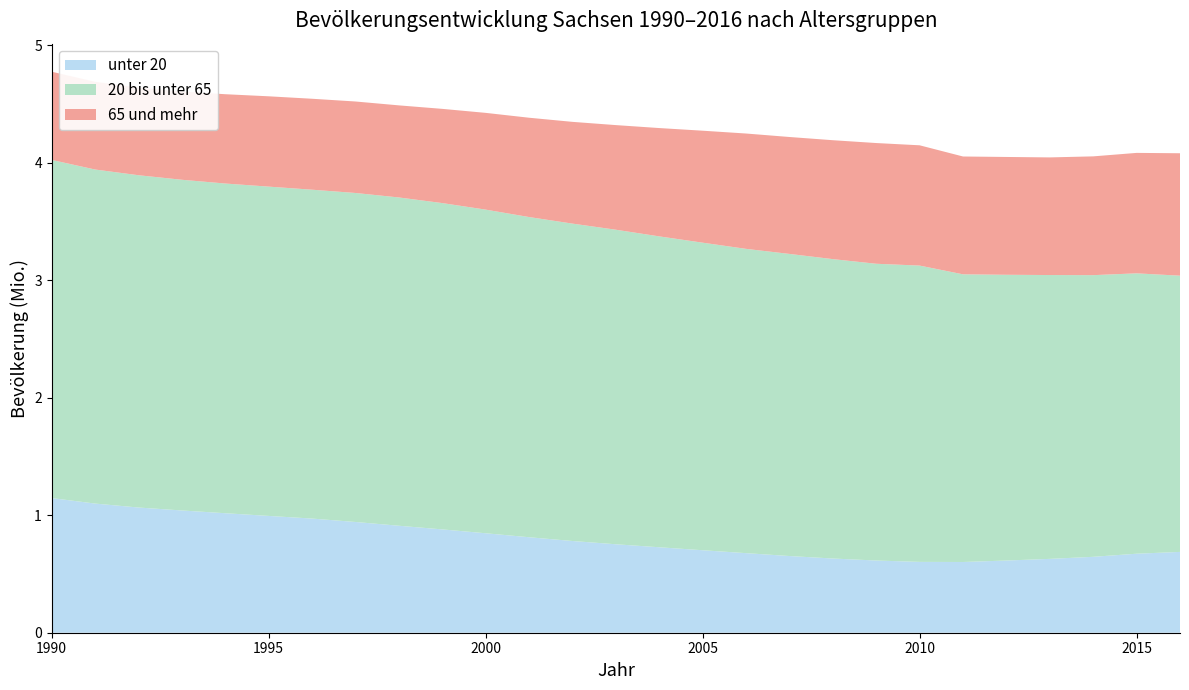

Reading left to right, what are all the values shown in this chart?

unter 20: 1990=1146449	1991=1099442	1992=1065855	1993=1040774	1994=1017323	1995=994355	1996=971829	1997=942776	1998=910654	1999=879652	2000=846740	2001=812907	2002=780845	2003=753030	2004=727565	2005=702219	2006=677414	2007=652871	2008=631729	2009=614662	2010=603053	2011=602132	2012=614593	2013=628710	2014=646184	2015=672613	2016=687991
20 bis unter 65: 1990=2878455	1991=2843860	1992=2828860	1993=2815317	1994=2806743	1995=2803352	1996=2799673	1997=2800800	1998=2794825	1999=2777981	2000=2755166	2001=2725813	2002=2701953	2003=2677756	2004=2646554	2005=2618308	2006=2590455	2007=2571940	2008=2548777	2009=2526335	2010=2522456	2011=2448929	2012=2432612	2013=2416328	2014=2397858	2015=2386874	2016=2351534
65 und mehr: 1990=751010	1991=746944	1992=746393	1993=751684	1994=760279	1995=768896	1996=774200	1997=778836	1998=783936	1999=802053	2000=823675	2001=845472	2002=866261	2003=890651	2004=922165	2005=953227	2006=981905	2007=995389	2008=1012295	2009=1027735	2010=1023968	2011=1003121	2012=1002999	2013=1001347	2014=1011232	2015=1025364	2016=1042258